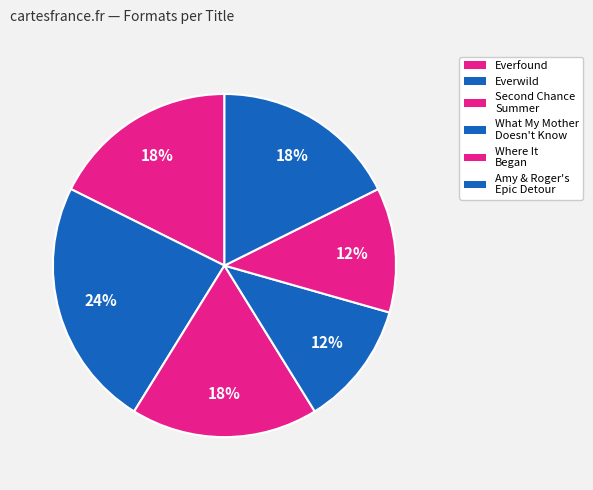

How many slices are in this pie chart?

6